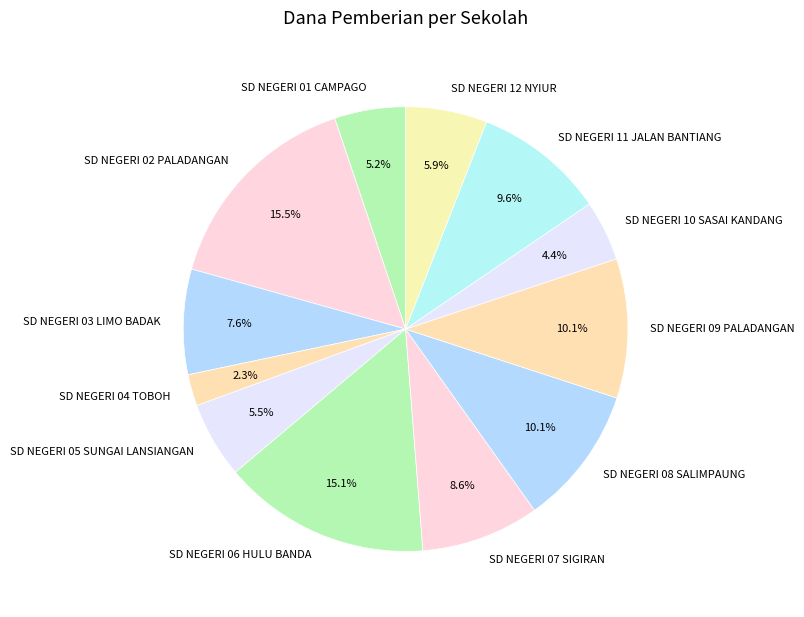

To the nearest percent, what portion does SD NEGERI 12 NYIUR represent?

6%